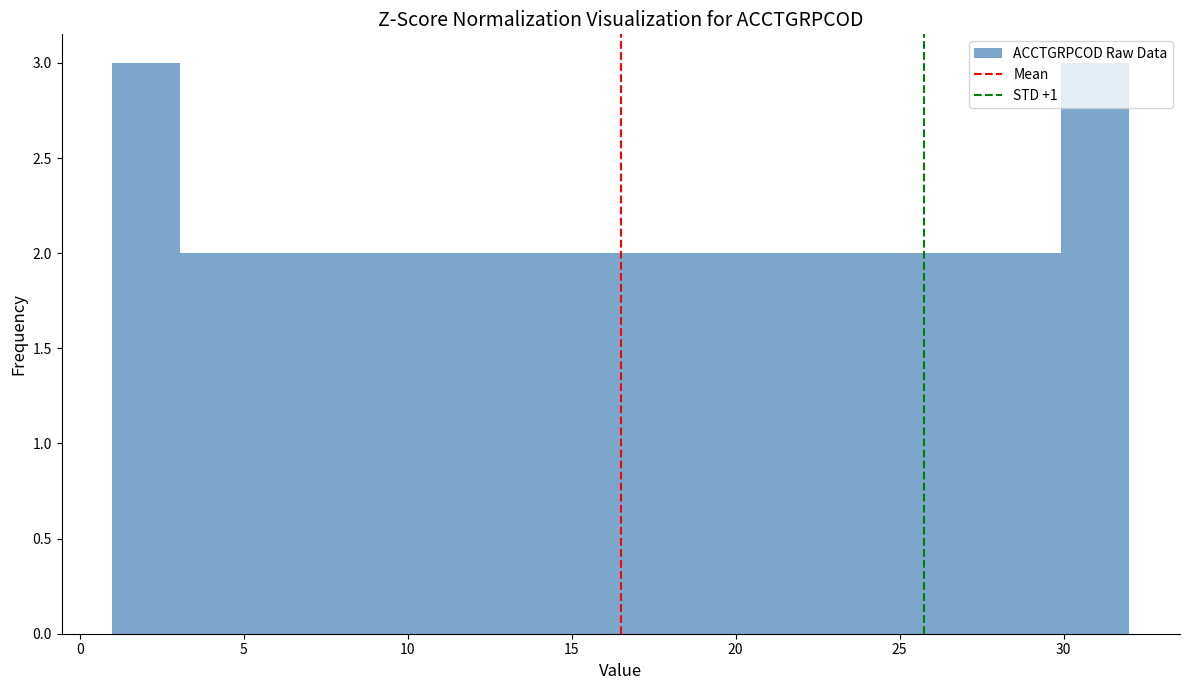

What is the height of the bar covering 15.5 to 17.5 on the x-axis? Neither the bar edges nor the heights are printed on the chart, so give them approximately, as read against the axes.

2